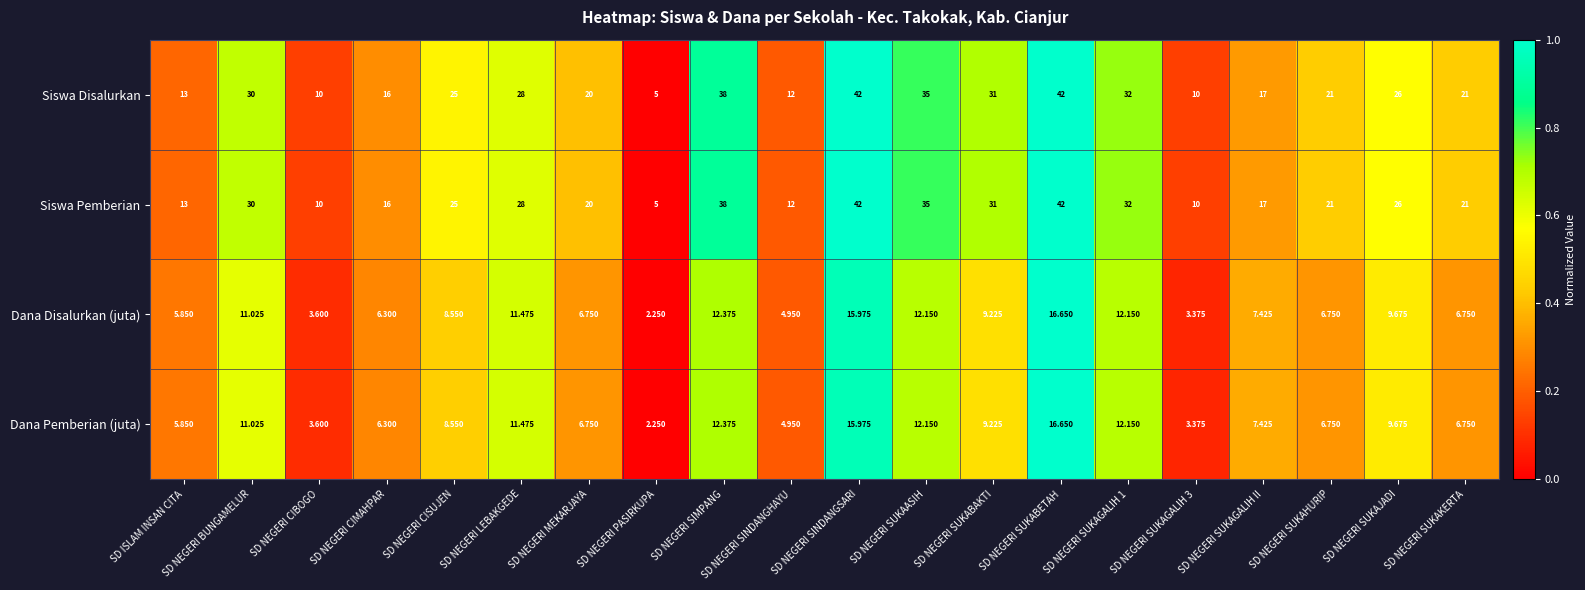

At which label is Dana Pemberian (juta) closest to 9?

SD NEGERI SUKABAKTI